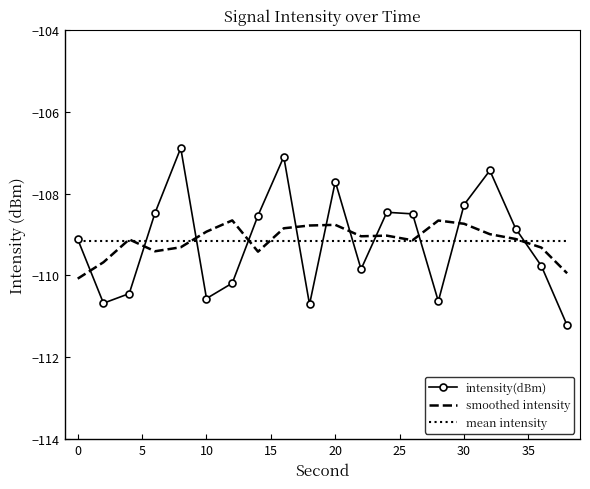

Rank the series by their maximum value, from highest to lowest.

intensity(dBm), smoothed intensity, mean intensity